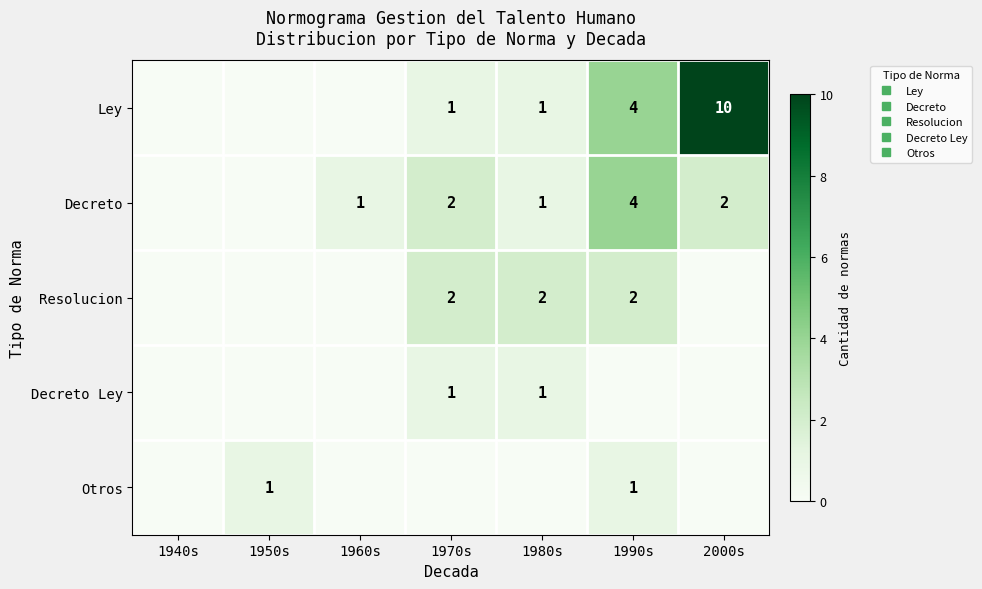

What is the sum of all Ley values?

16